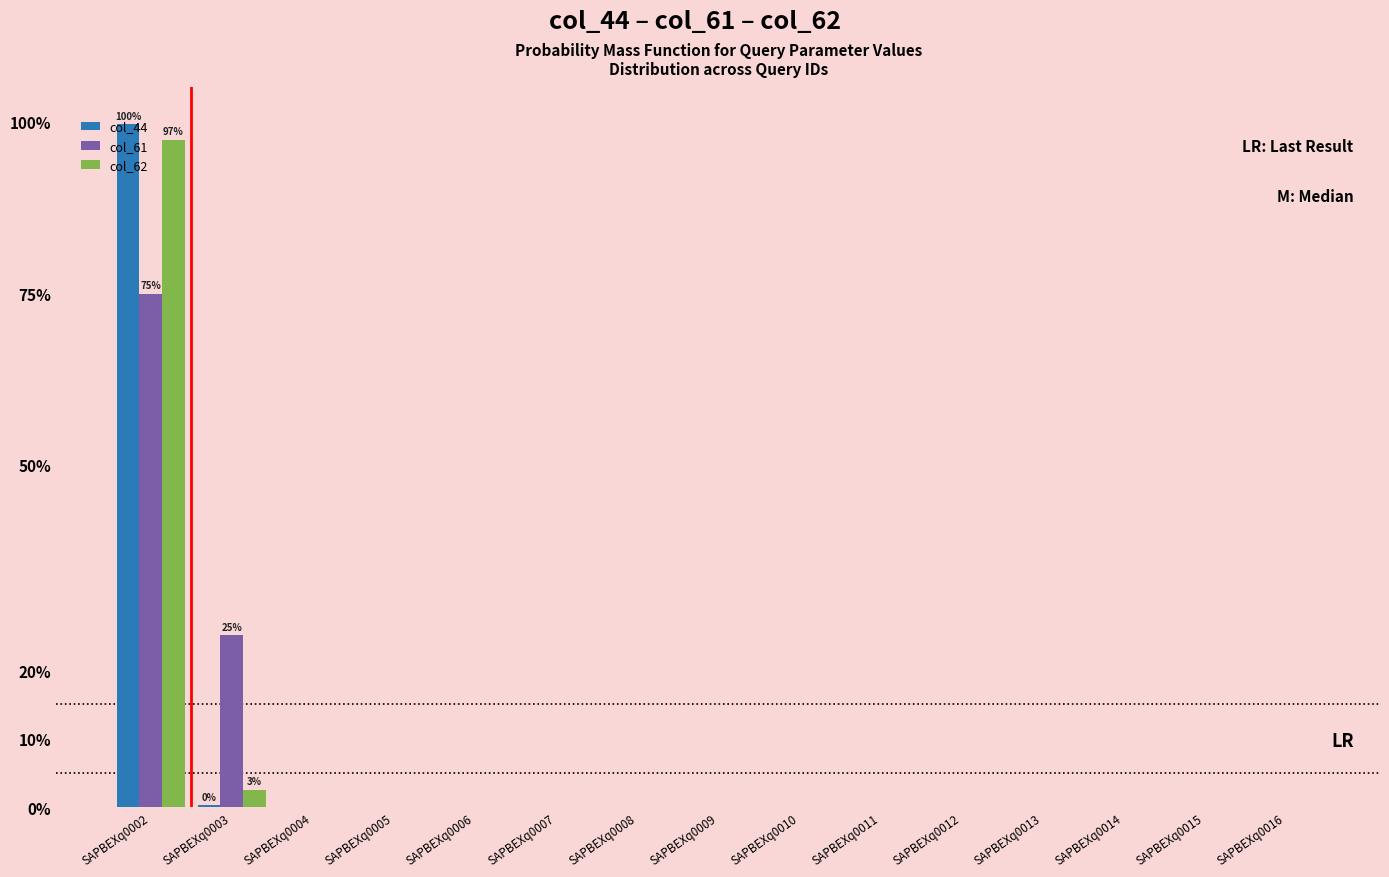

The value of col_44 at SAPBEXq0005 is 0.0. True or false?

True